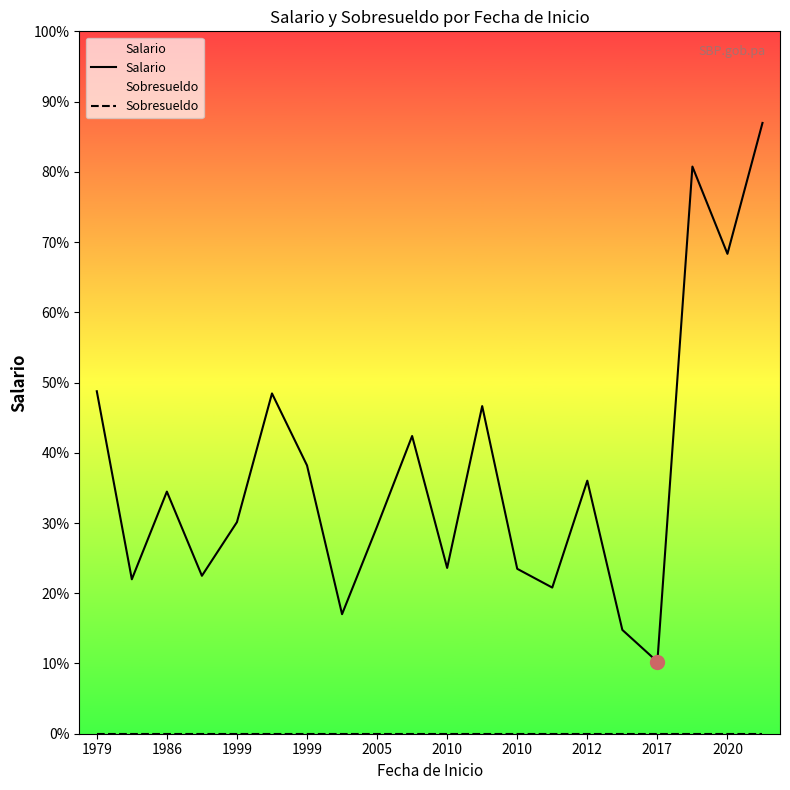

Does the chart have visible grid lines?

No